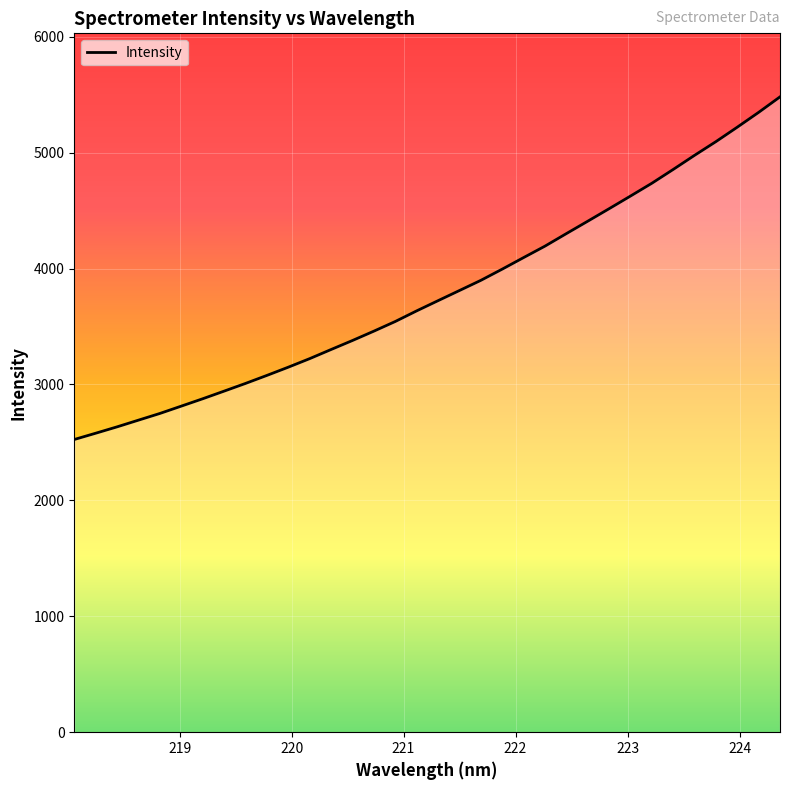

Is this an area chart (filled region under the line)?

No